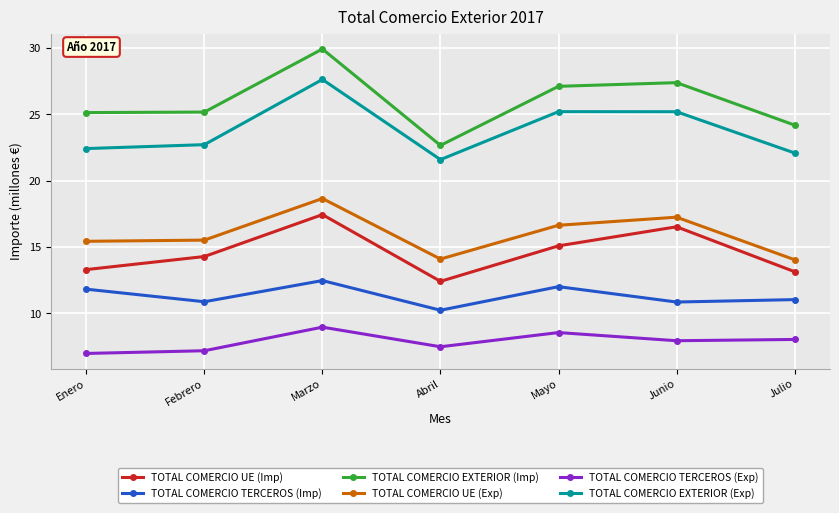

Rank the series by their maximum value, from lowest to highest.

TOTAL COMERCIO TERCEROS (Exp), TOTAL COMERCIO TERCEROS (Imp), TOTAL COMERCIO UE (Imp), TOTAL COMERCIO UE (Exp), TOTAL COMERCIO EXTERIOR (Exp), TOTAL COMERCIO EXTERIOR (Imp)